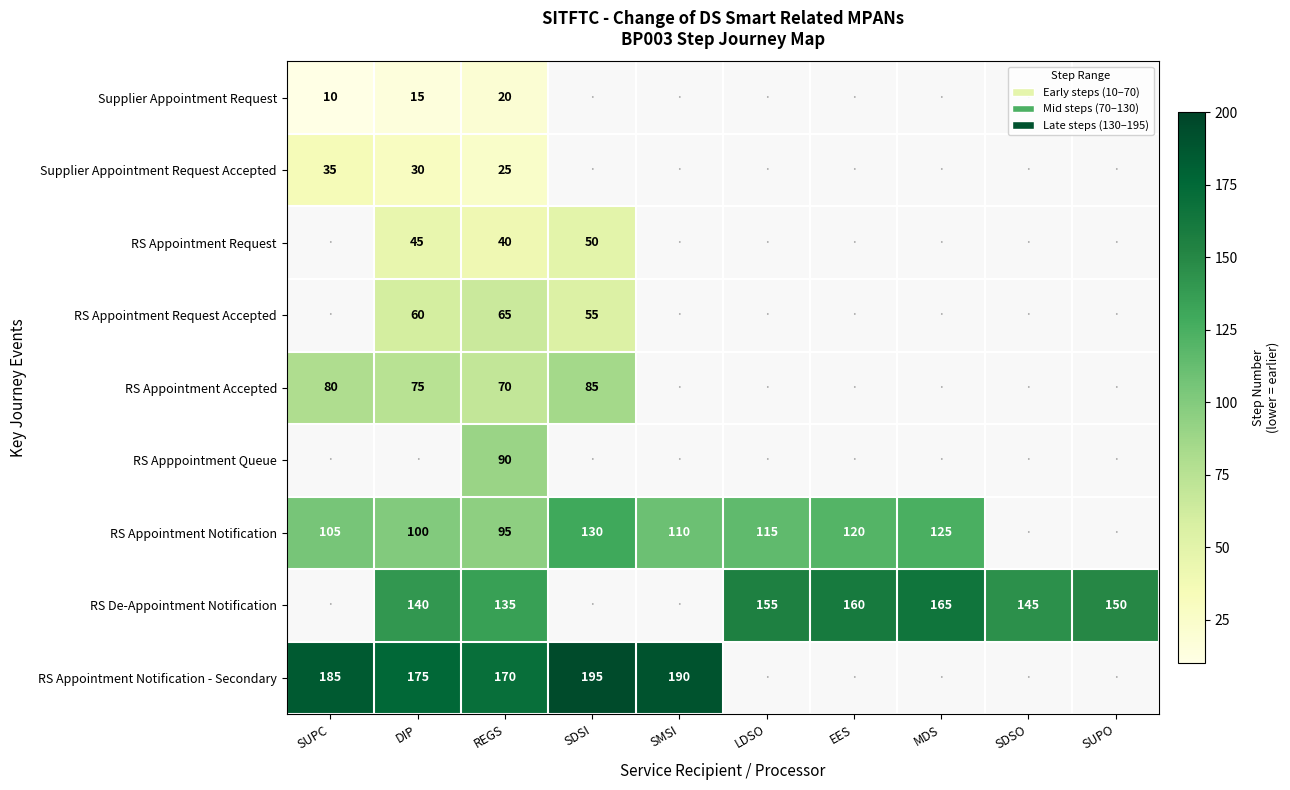

How many data points does each series have?

10